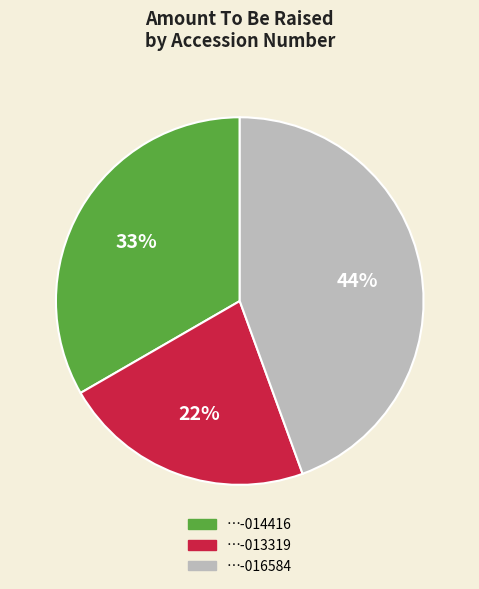

To the nearest percent, what is the difference between the largest and smallest slice percentages?

22%